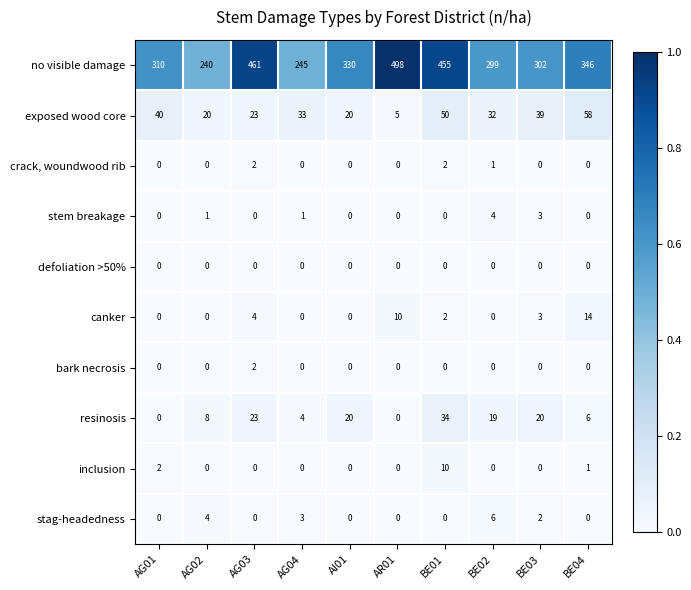

What is the total value across all series at AG04?

286